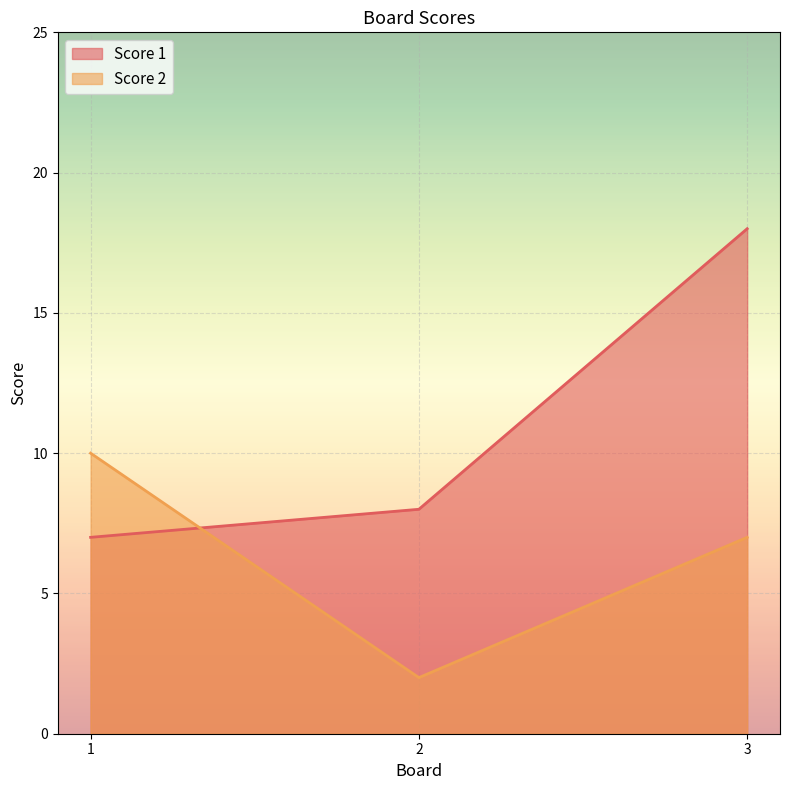

Is the value of Score 1 at 3 greater than the value of Score 2 at 3?

Yes